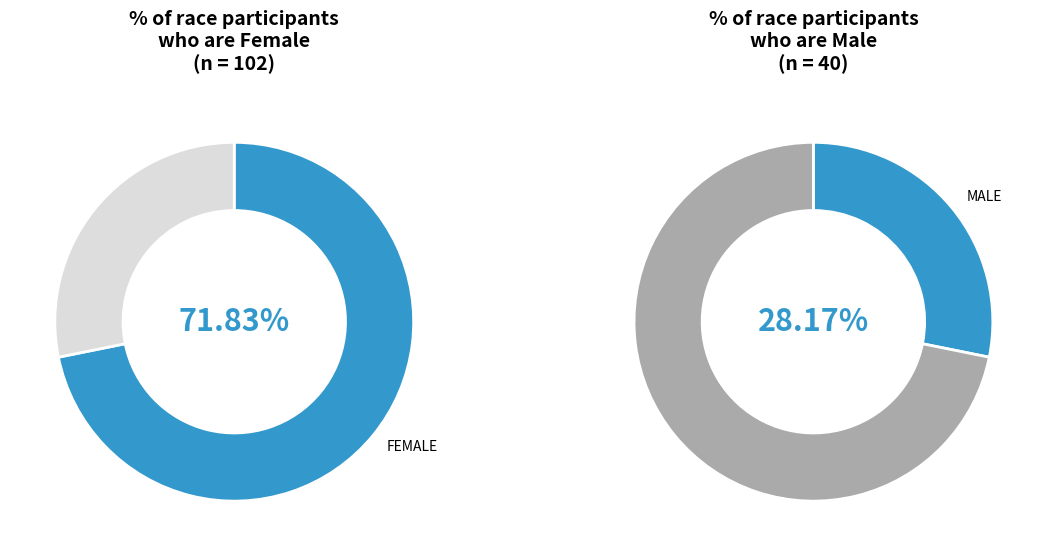

To the nearest percent, what is the average slice percentage?

50%